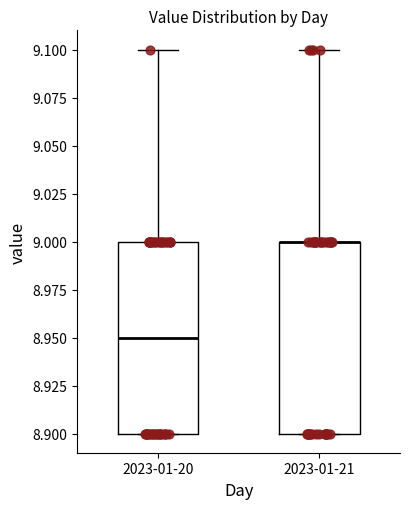

Reading left to right, read every box against the y-axis: the position of its median line, the range the box covers, and the ends of its whiskers. The values are not printed on the chart, so give them approximately, as read against the axis.

2023-01-20: median 8.95, box 8.90 to 9.00, whiskers 8.90 to 9.10
2023-01-21: median 9.00 (drawn on the box's upper edge), box 8.90 to 9.00, whiskers 8.90 to 9.10